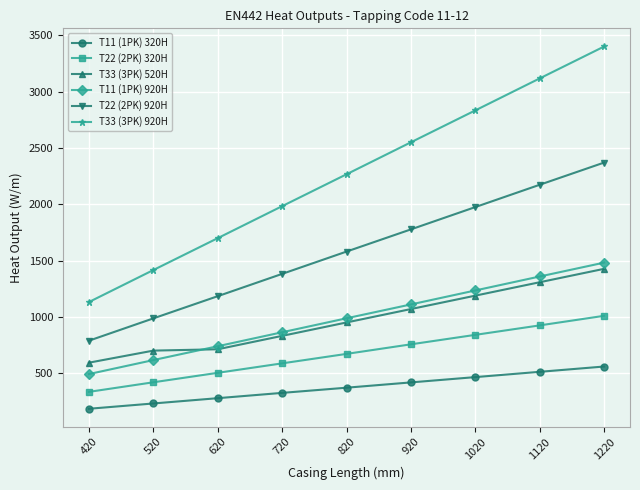

What is the difference between the maximum and second lowest values in the T22 (2PK) 920H series?

1383